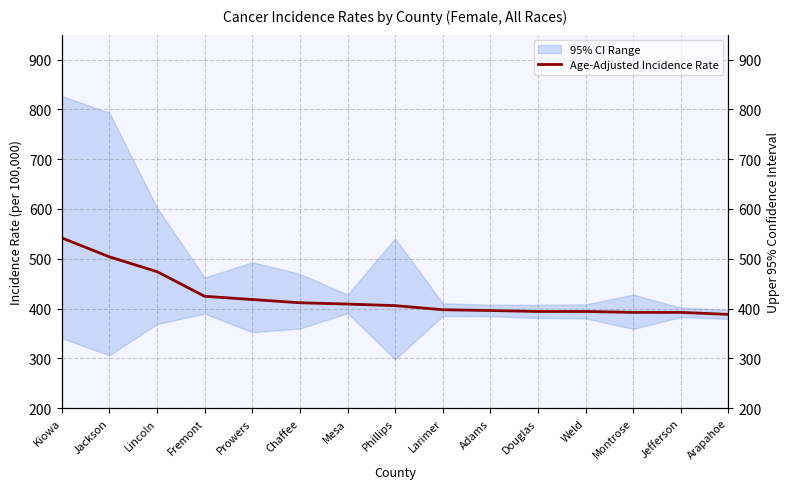

What is the difference between the maximum and minimum values?

153.6